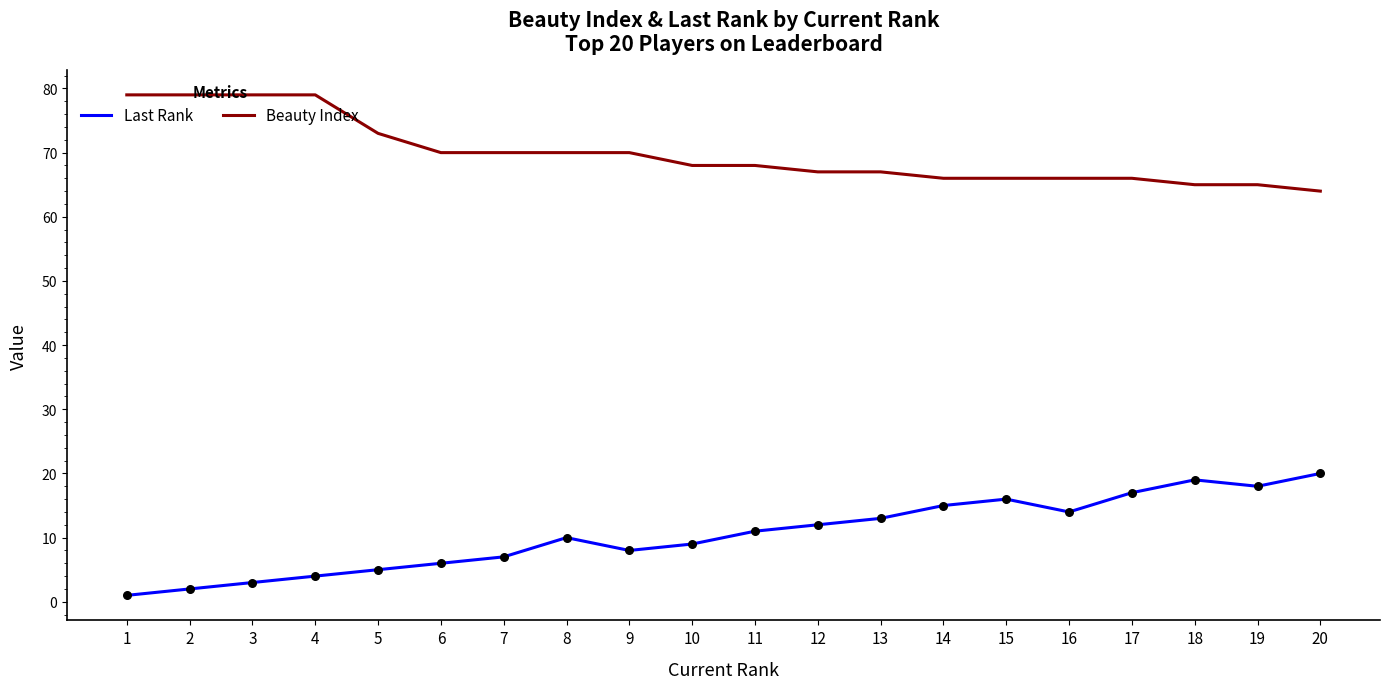

At how many categories does at least one series exceed 55?

20